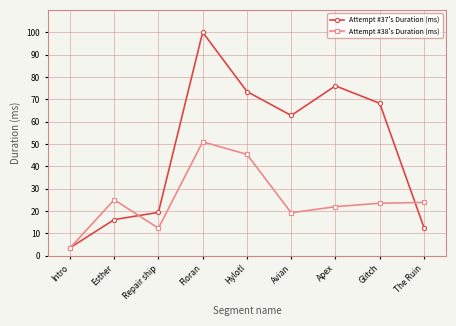

True or false: Attempt #37's Duration (ms) has a value of 23.2 at Avian.

False